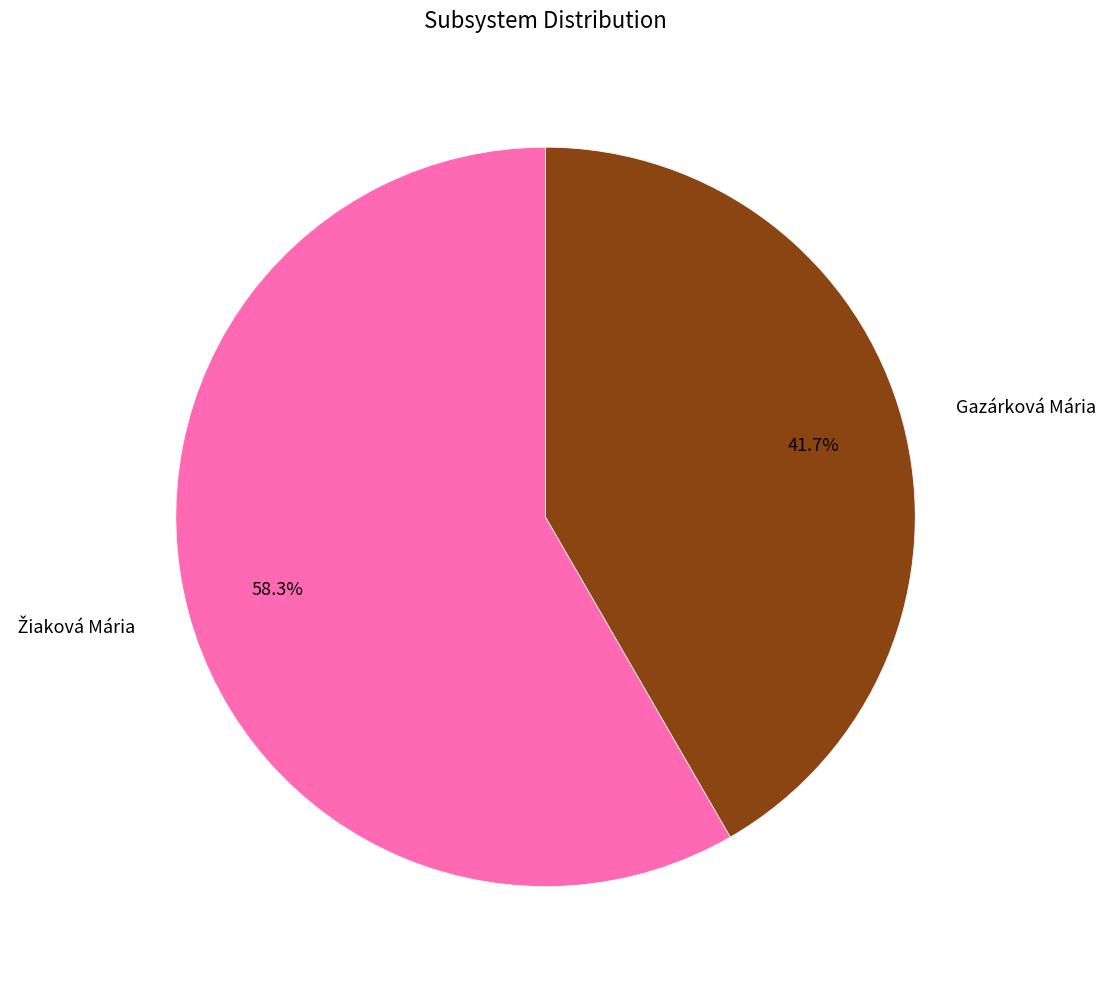

Does any single category account for the majority?

Yes